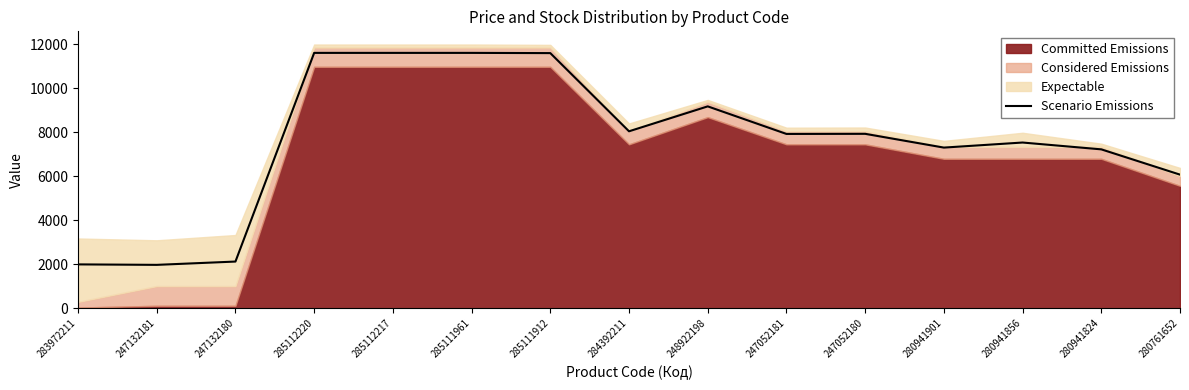

Where does the data first go above 7916?

285112220